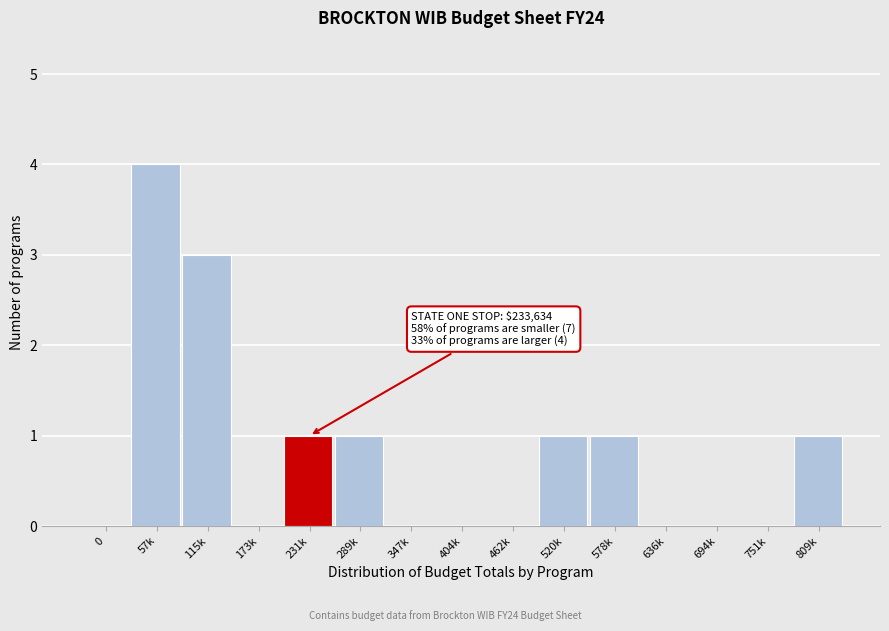

Reading right to left, list all the values displayed in this chart.

809k=1	751k=0	694k=0	636k=0	578k=1	520k=1	462k=0	404k=0	347k=0	289k=1	231k=1	173k=0	115k=3	57k=4	0=0